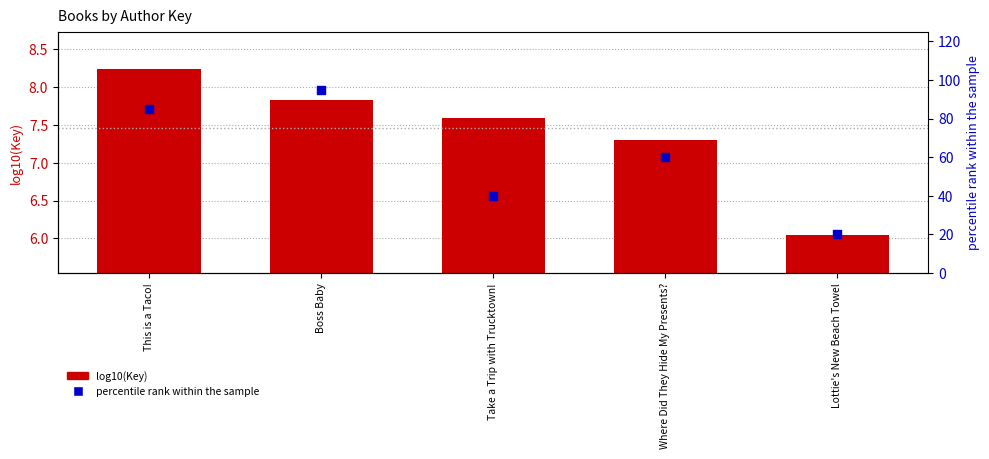

Which series has the widest spread of Y values?

percentile rank within the sample